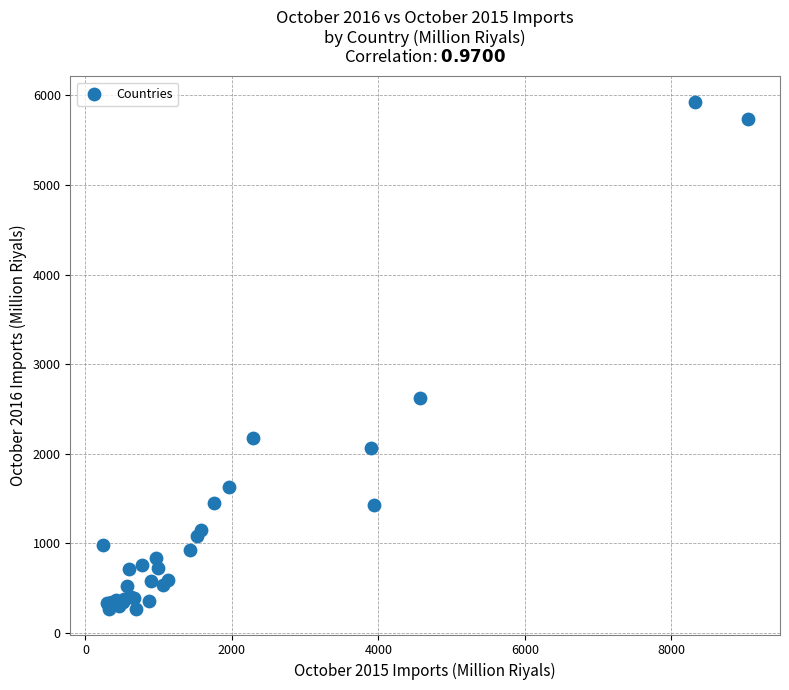

What Y value in the scatter plot is closest to 3097?

2625.9